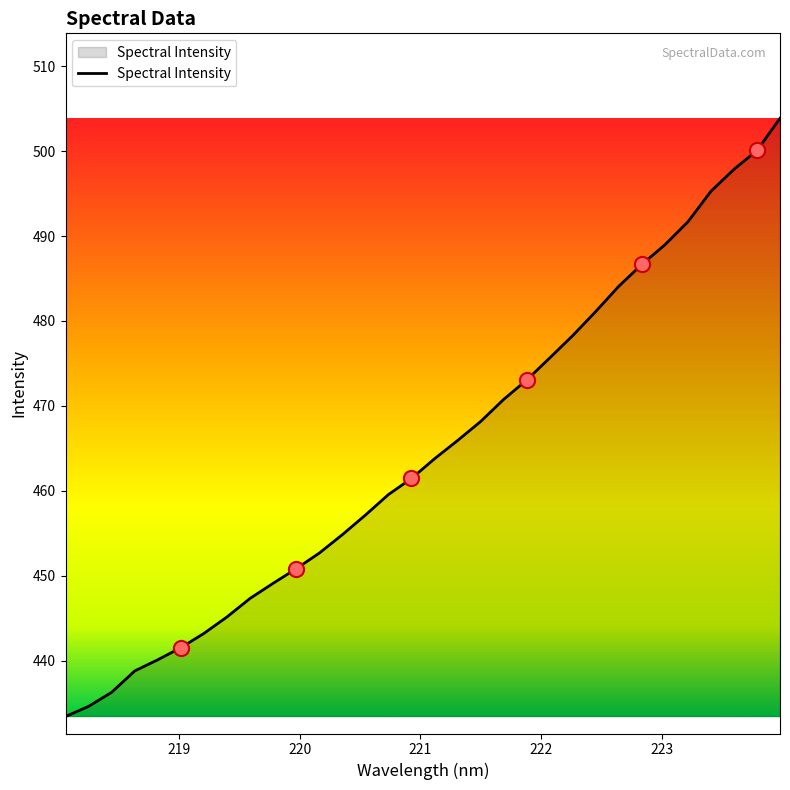

What is the difference between the maximum and minimum values?

70.4